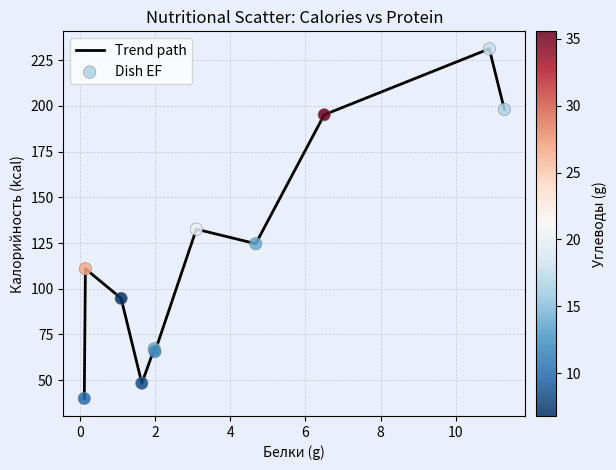

What is the difference between the maximum and minimum values?

191.2